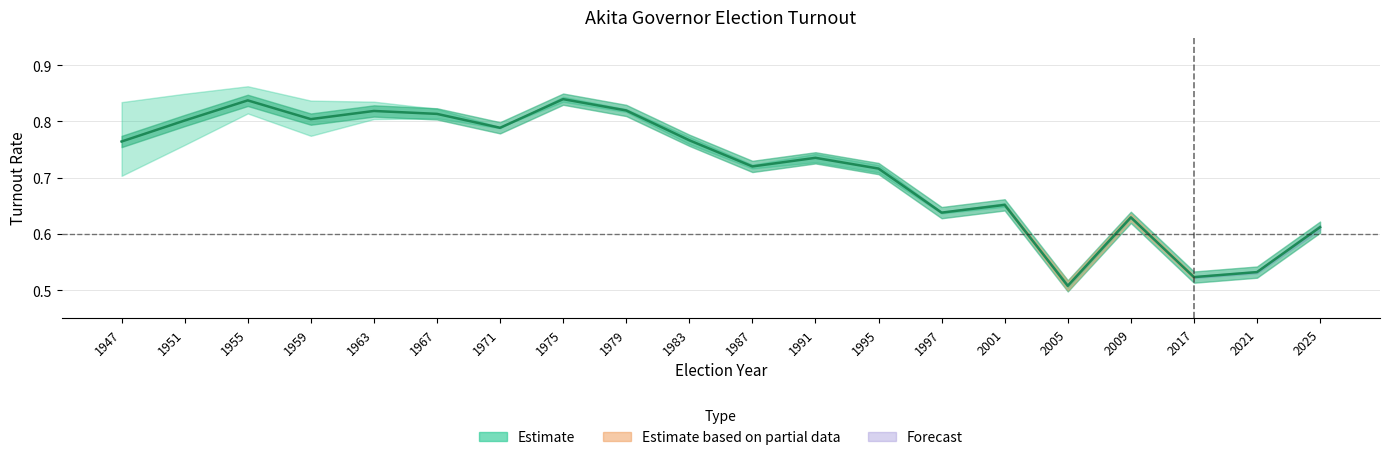

Between 1967 and 1979, which is larger?

1979